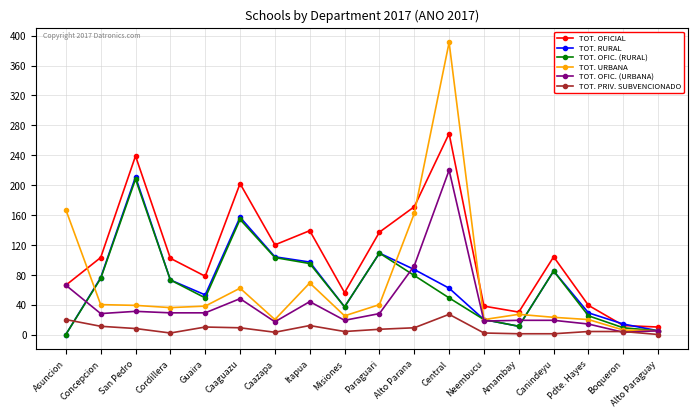

Read the TOT. URBANA value at Central.

391